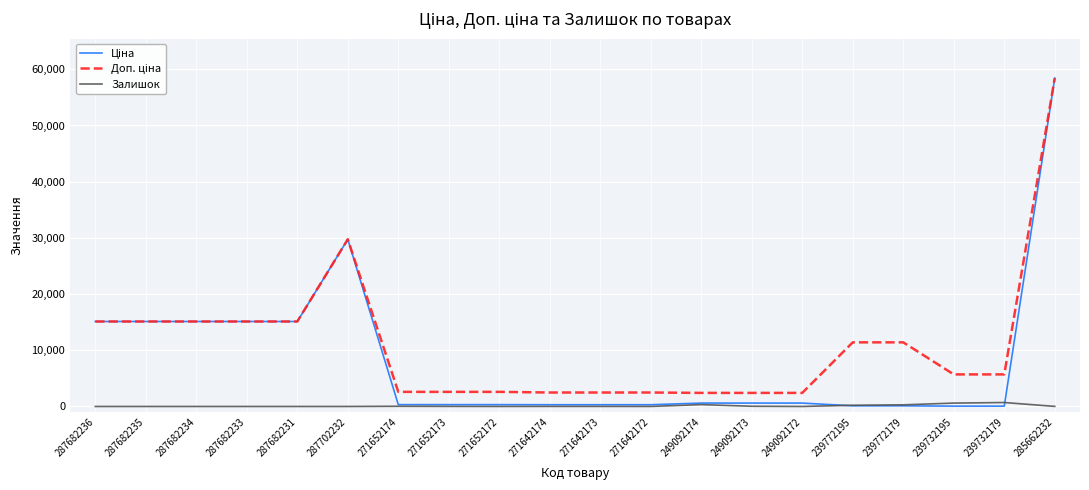

The Залишок series shows 328.0 at 249092174. True or false?

True